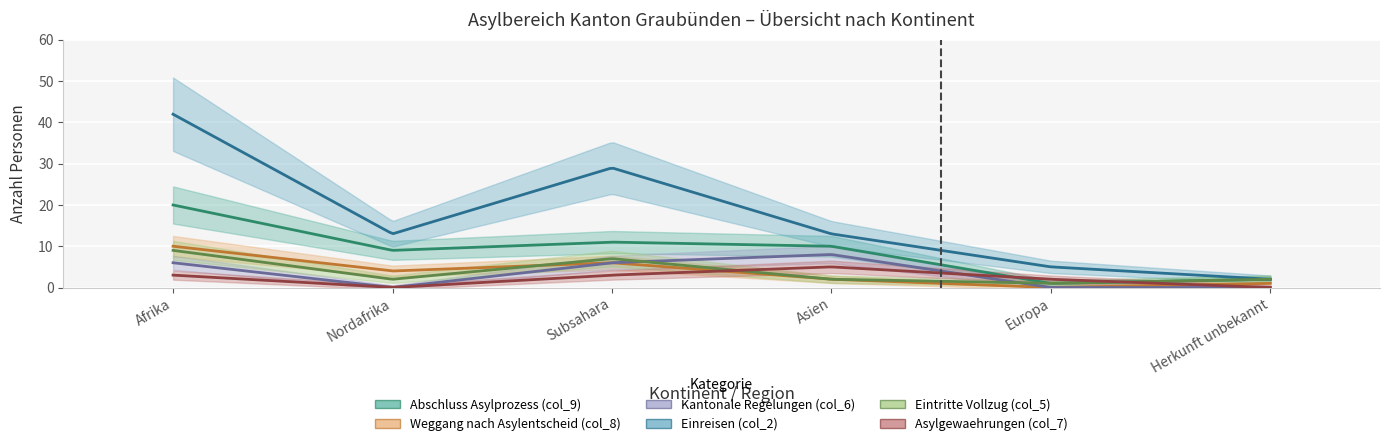

What is the value of the Abschluss Asylprozess (col_9) point at the 6th from the left?

2